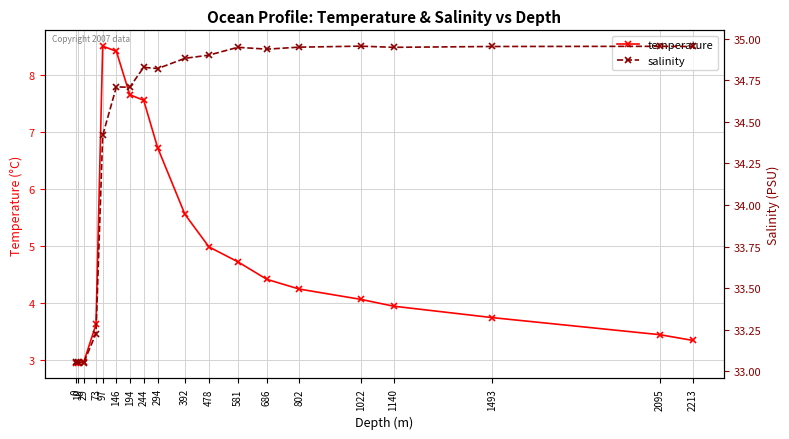

Is the value of salinity at 686 greater than the value of temperature at 392?

Yes